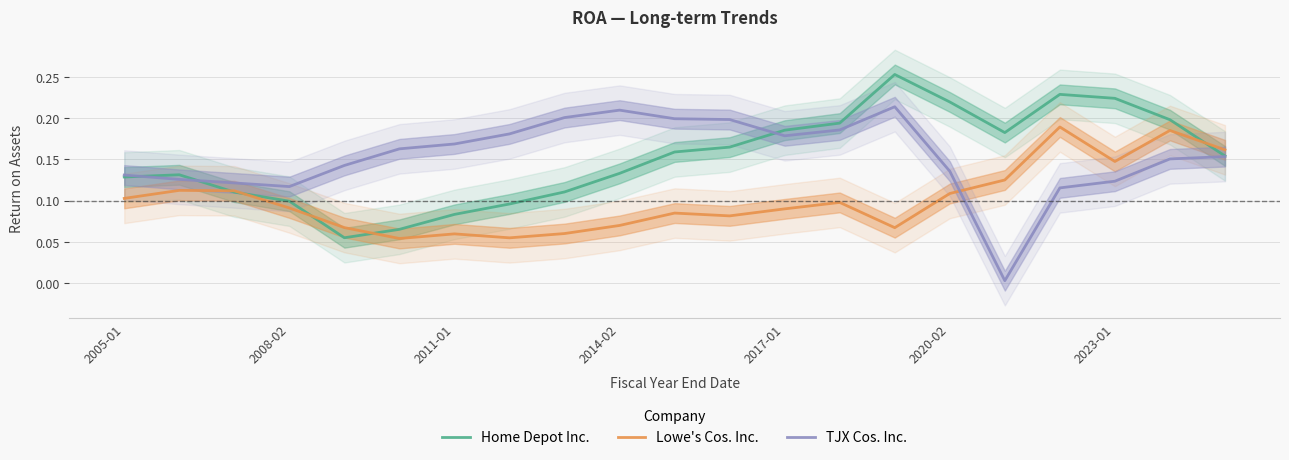

How many intersections are there between Lowe's Cos. Inc. and TJX Cos. Inc.?

1